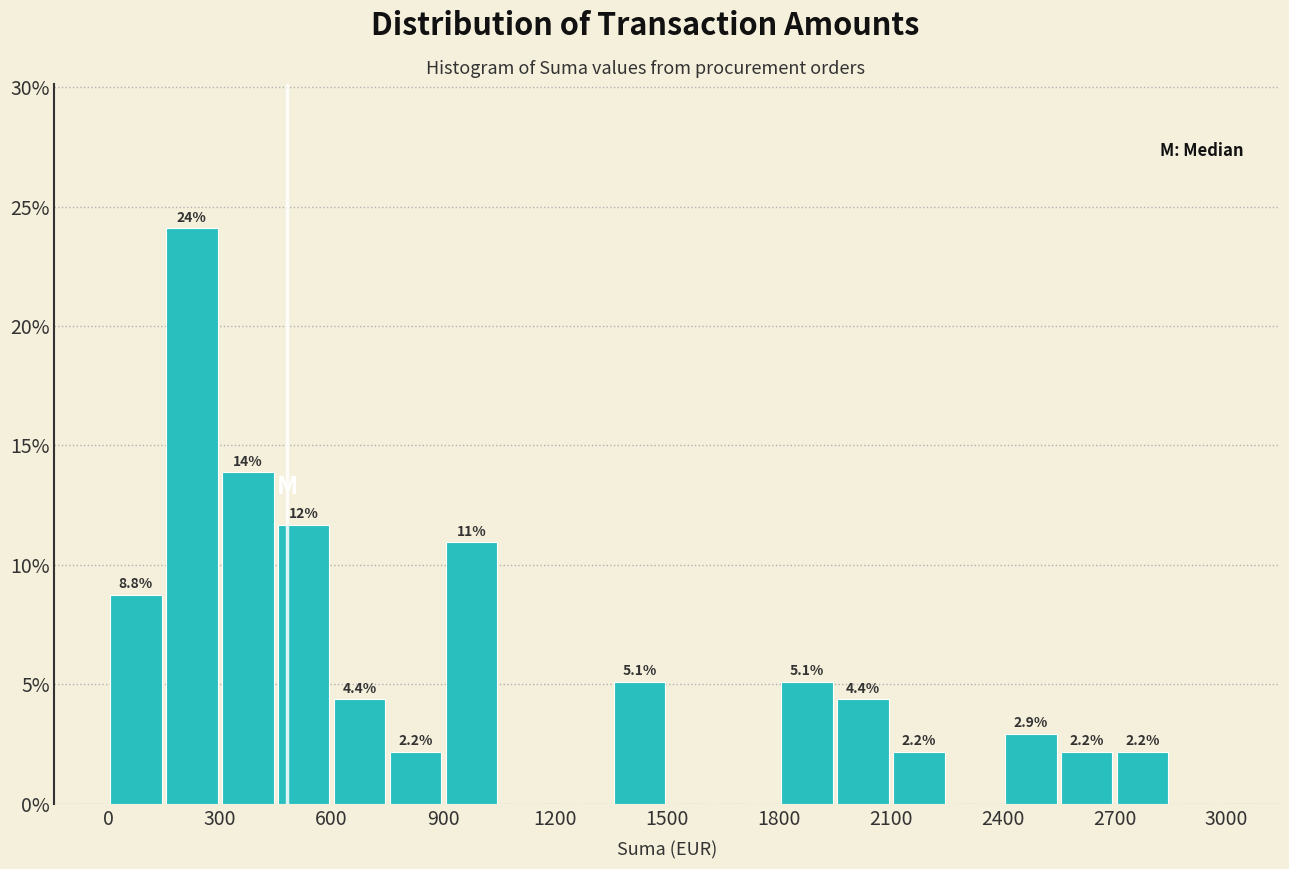

Read against the x-axis, roughly where is the centre of the tallest bar?

250